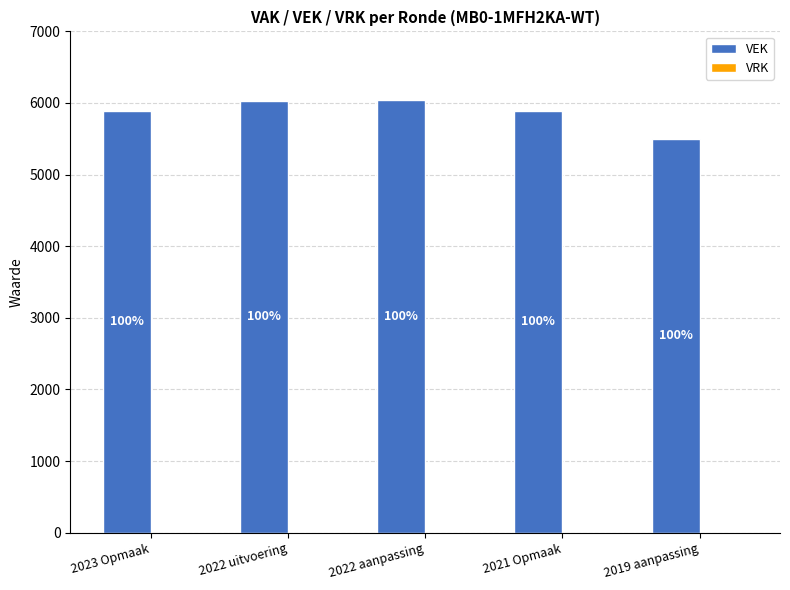

Are the bars horizontal?

No